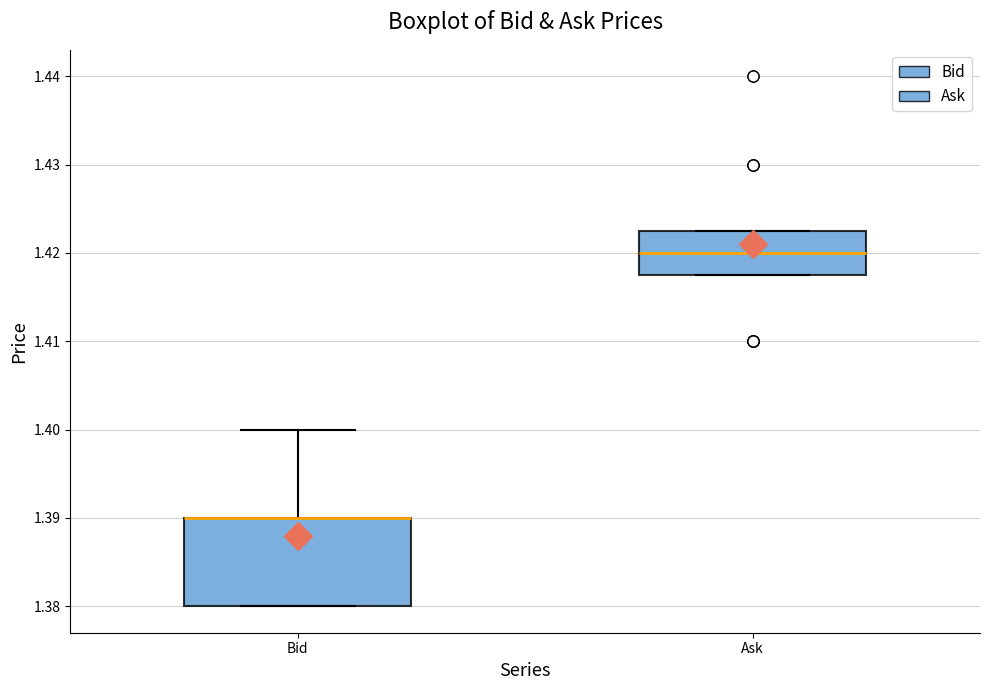

Reading left to right, transcribe this box plot: for each box, give where its median line is, the range the box spans, and where its two whiskers end, as read against the y-axis. The values are not printed on the chart, so give them approximately, as read against the axis.

Bid: median 1.390 (drawn on the box's upper edge), box 1.380 to 1.390, whiskers 1.380 to 1.400
Ask: median 1.420, box 1.418 to 1.423, whiskers 1.418 to 1.423